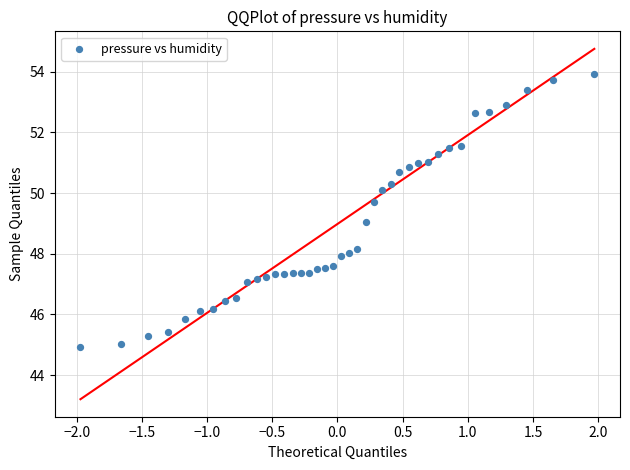

What is the range of Y values (max minus min)?

9.0